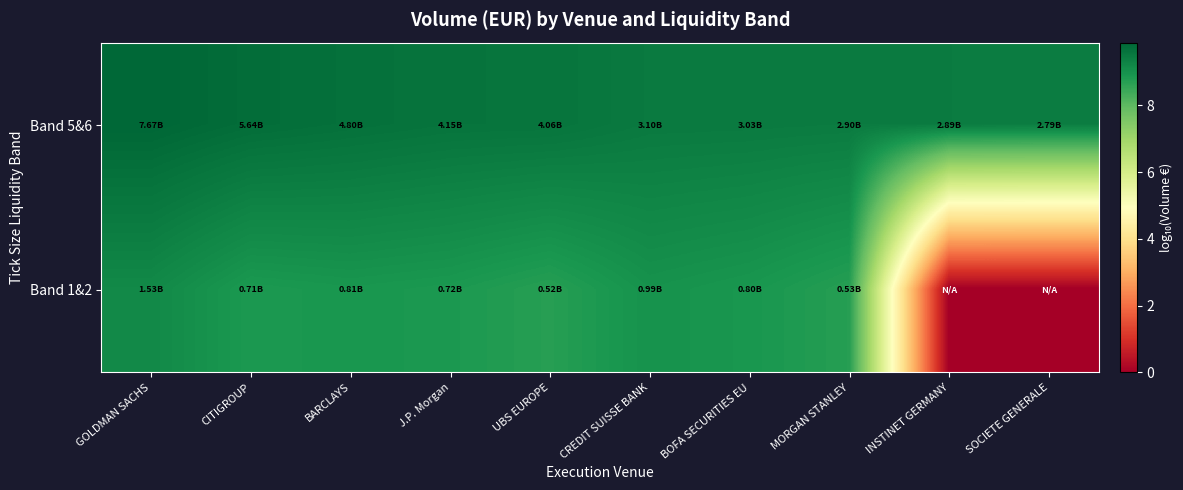

List the series in order of their peak value, lowest first.

Band 1&2, Band 5&6